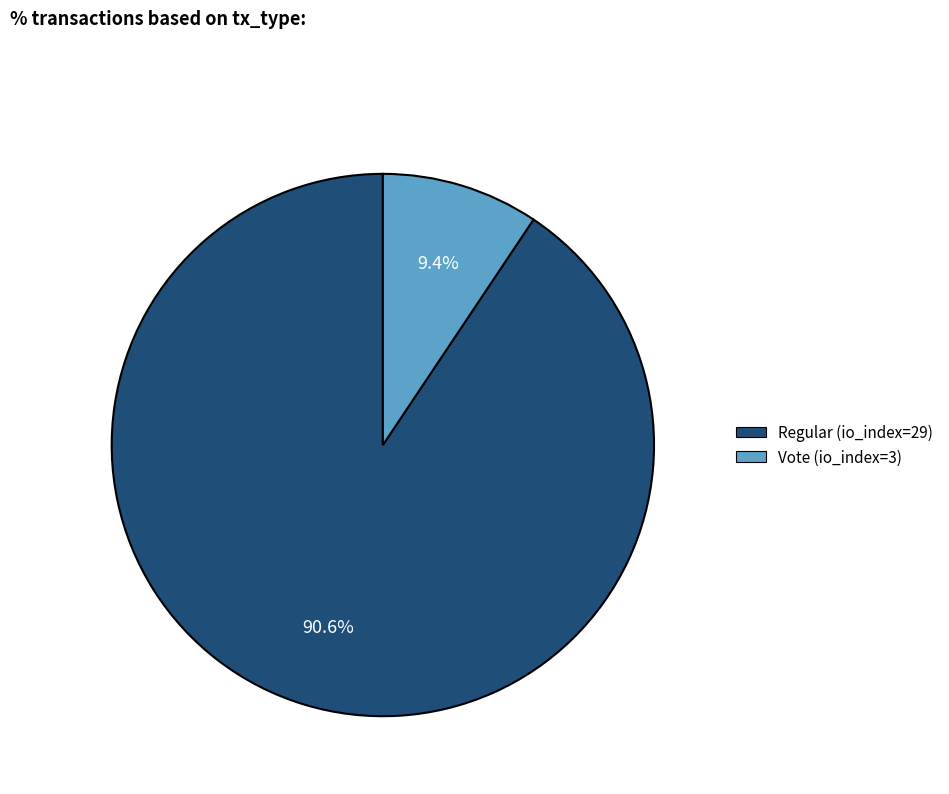

What percentage do Regular (io_index=29) and Vote (io_index=3) together represent?

100.0%